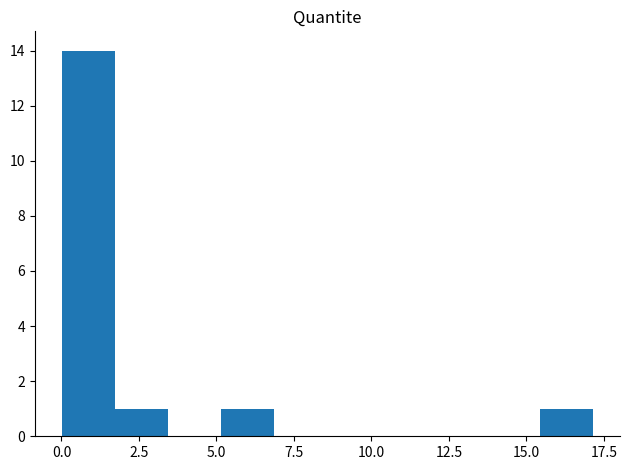

Read against the x-axis, roughly where is the centre of the tallest bar?

1.0